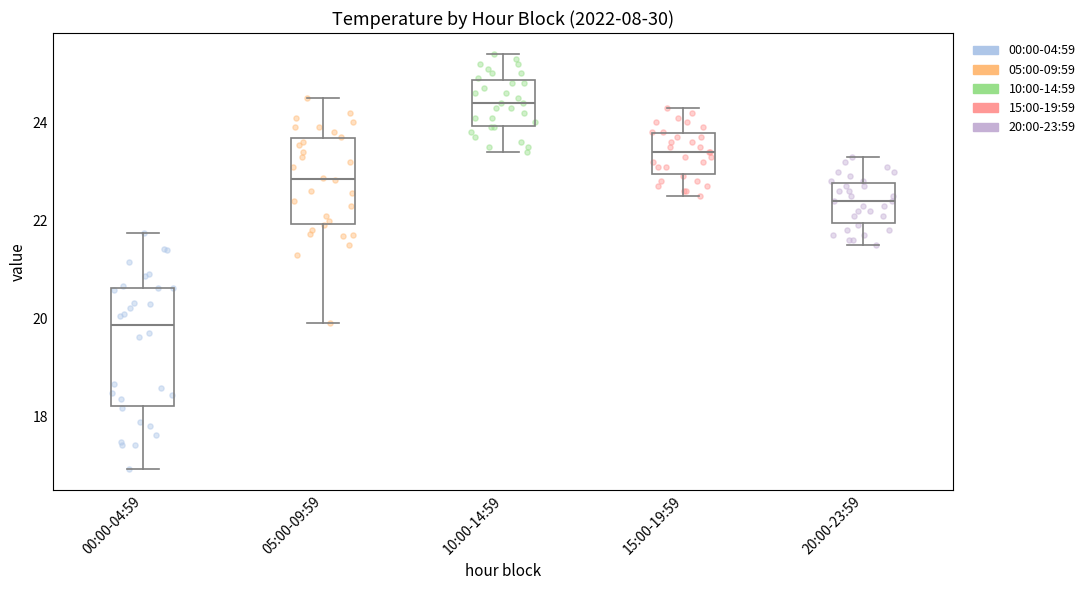

Reading left to right, read every box against the y-axis: the position of its median line, the range the box covers, and the ends of its whiskers. The values are not printed on the chart, so give them approximately, as read against the axis.

00:00-04:59: median 19.8, box 18.2 to 20.6, whiskers 17.0 to 21.8
05:00-09:59: median 22.8, box 22.0 to 23.6, whiskers 20.0 to 24.6
10:00-14:59: median 24.4, box 24.0 to 24.8, whiskers 23.4 to 25.4
15:00-19:59: median 23.4, box 23.0 to 23.8, whiskers 22.6 to 24.4
20:00-23:59: median 22.4, box 22.0 to 22.8, whiskers 21.6 to 23.4